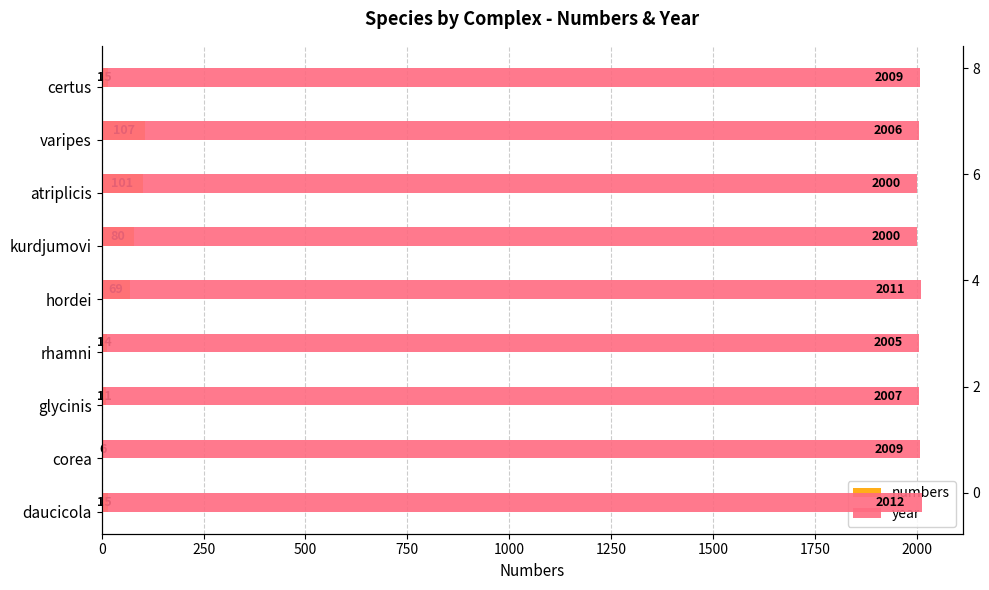

Is it true that year equals 2000 at 1250?

True